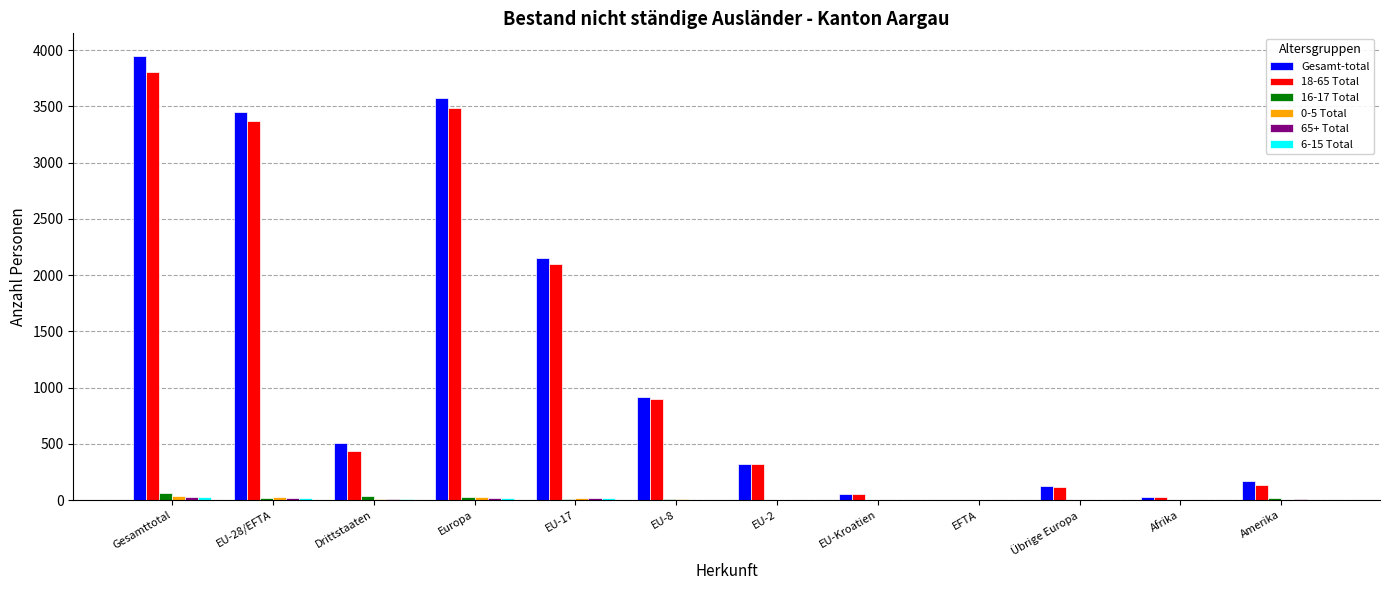

How many categories are shown in the chart?

12